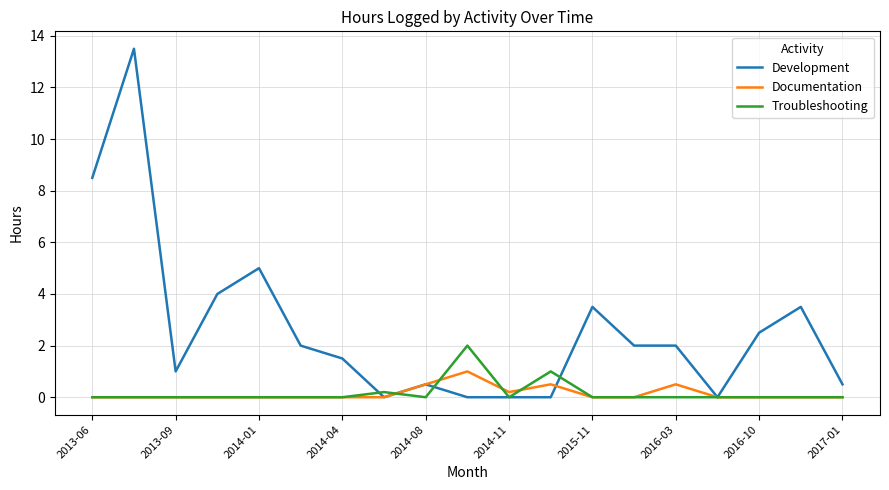

Which series has the largest range (max minus min)?

Development